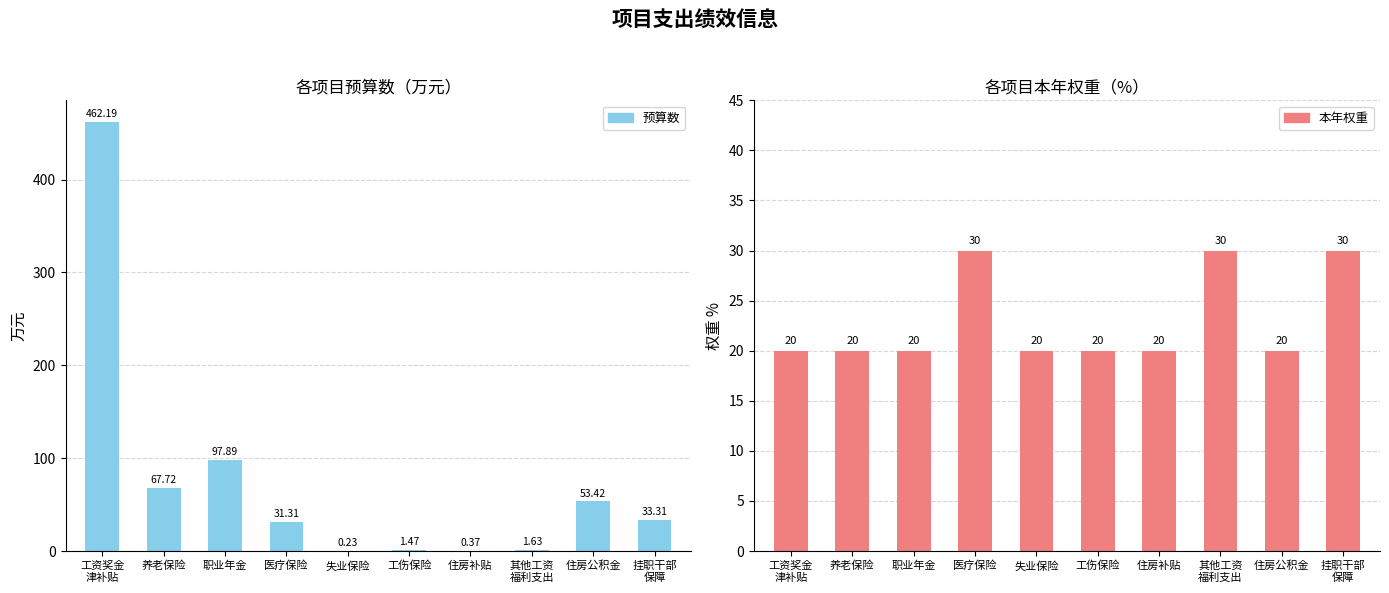

What position from the right is 失业保险?

6